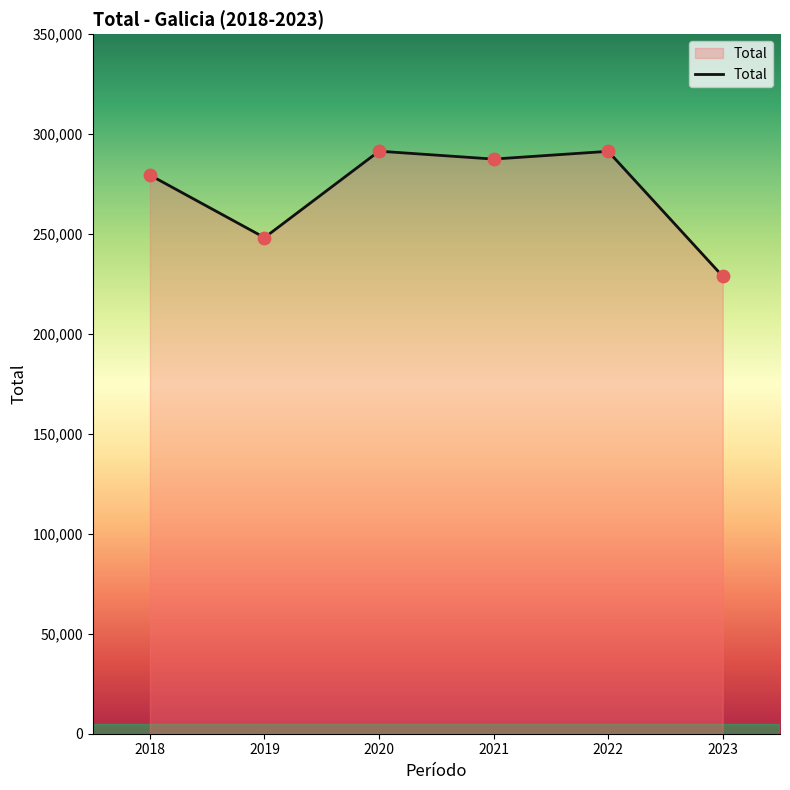

What is the change in value from 2020 to 2022?

-72